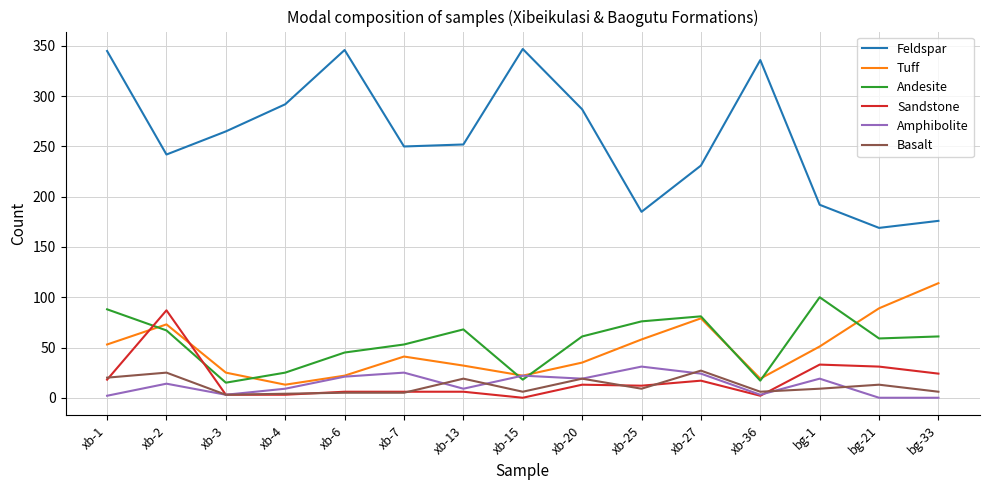

At which category does Tuff reach its first local peak?

xb-2